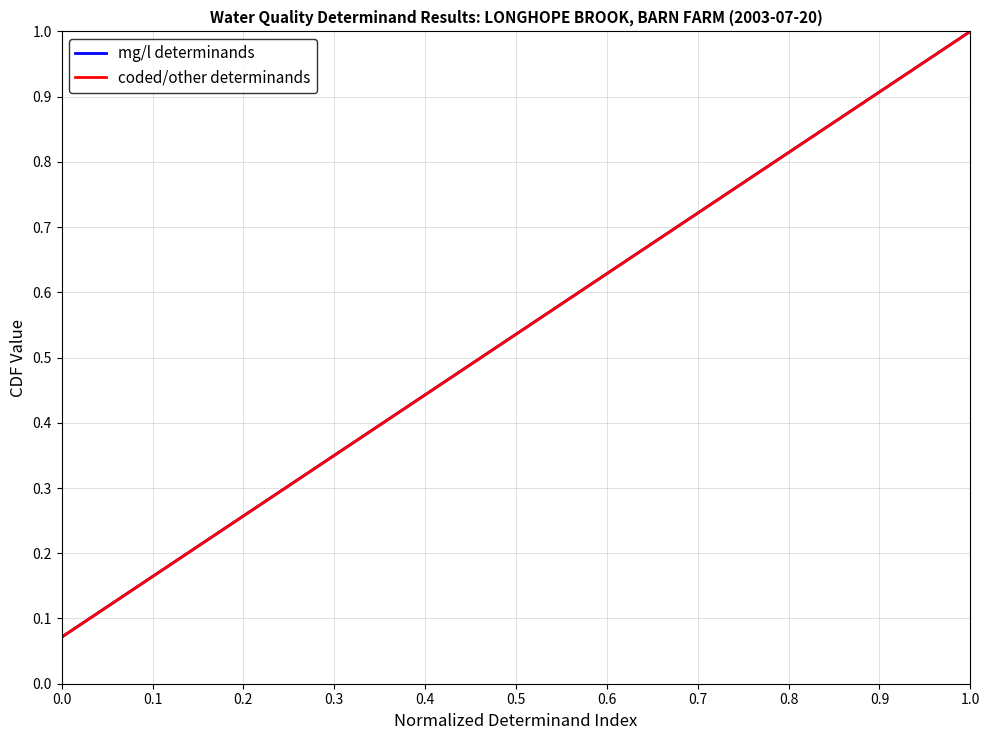

Does the chart have visible grid lines?

Yes